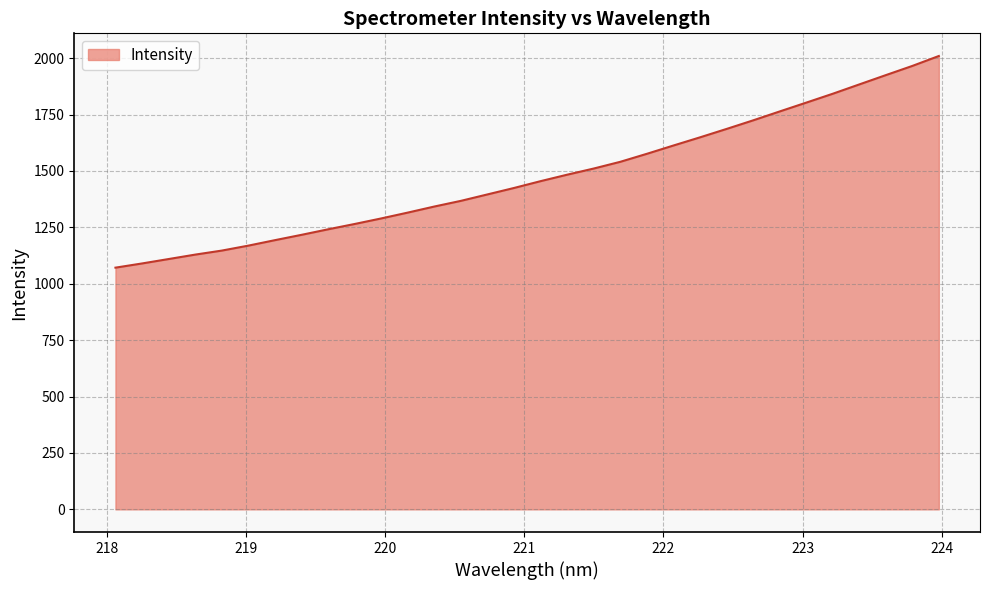

What is the minimum value shown in the chart?

1071.5